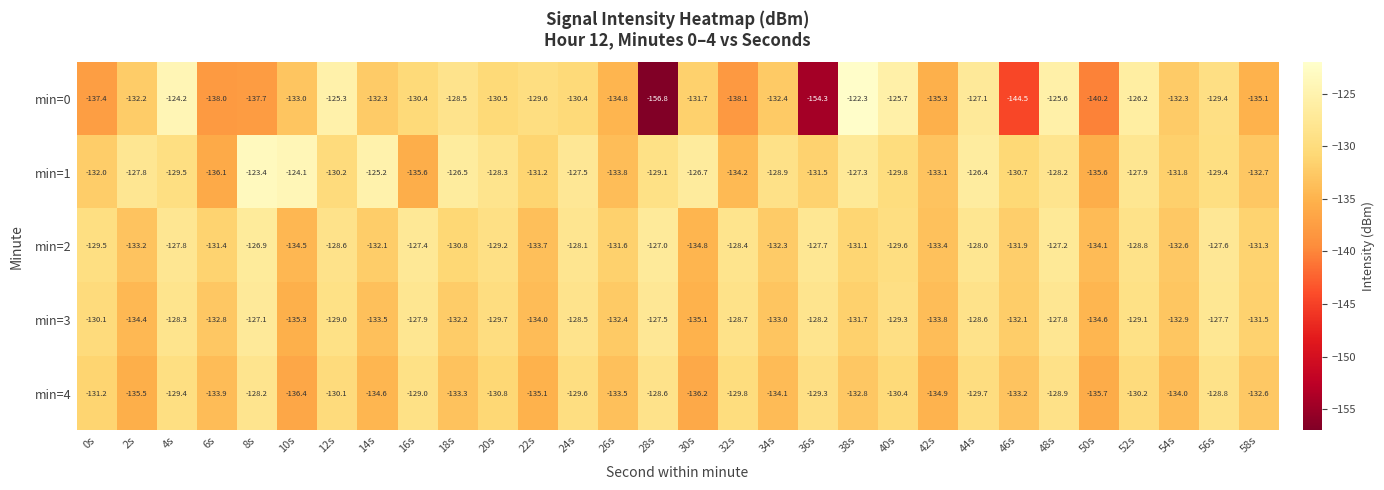

What is the highest value of the min=0 series?

-122.3